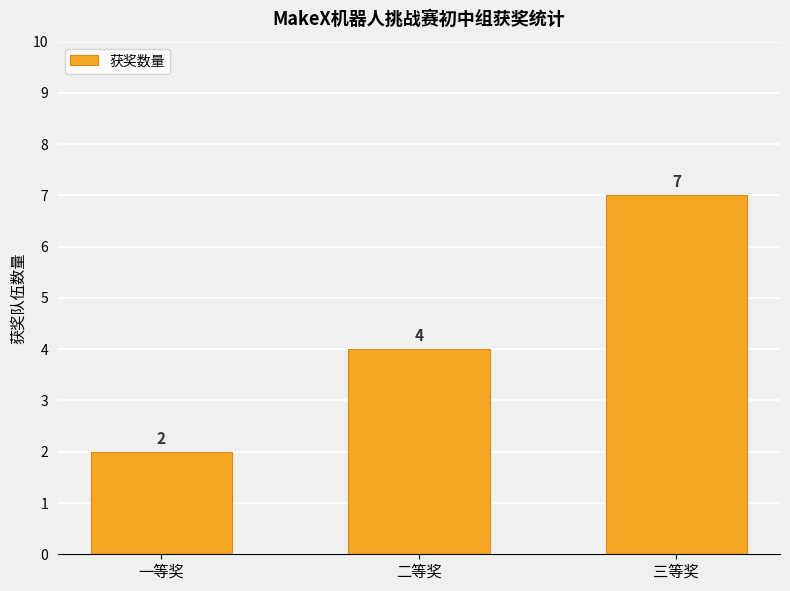

What position from the left is 三等奖?

3